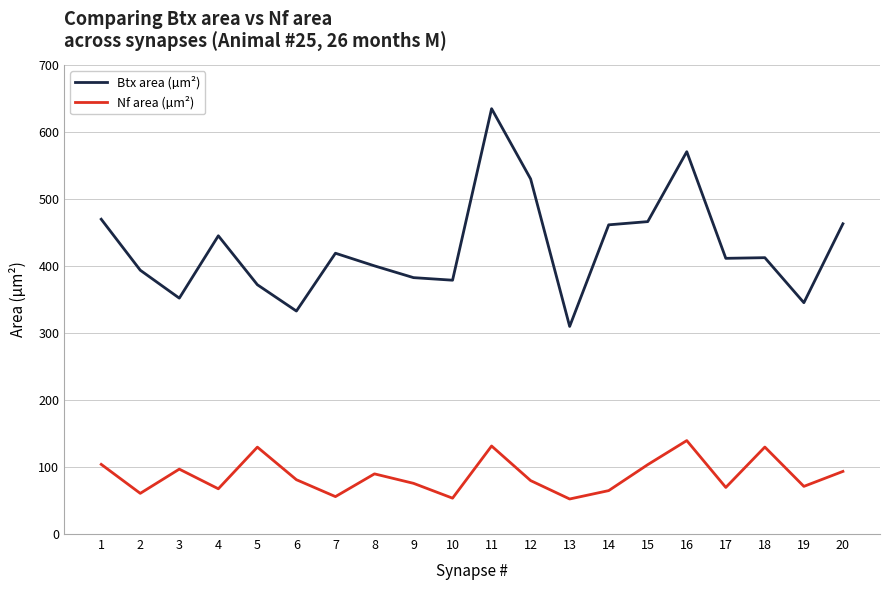

True or false: Btx area (µm²) has more than 0 points higher than both neighbors.

True